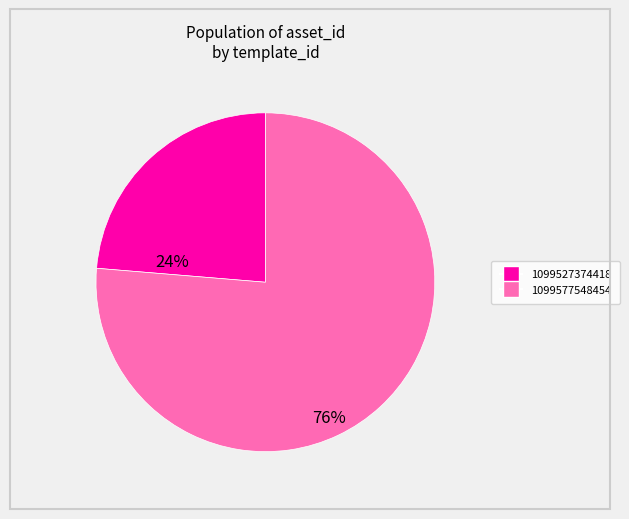

Is 1099527374418 the majority of the pie?

No